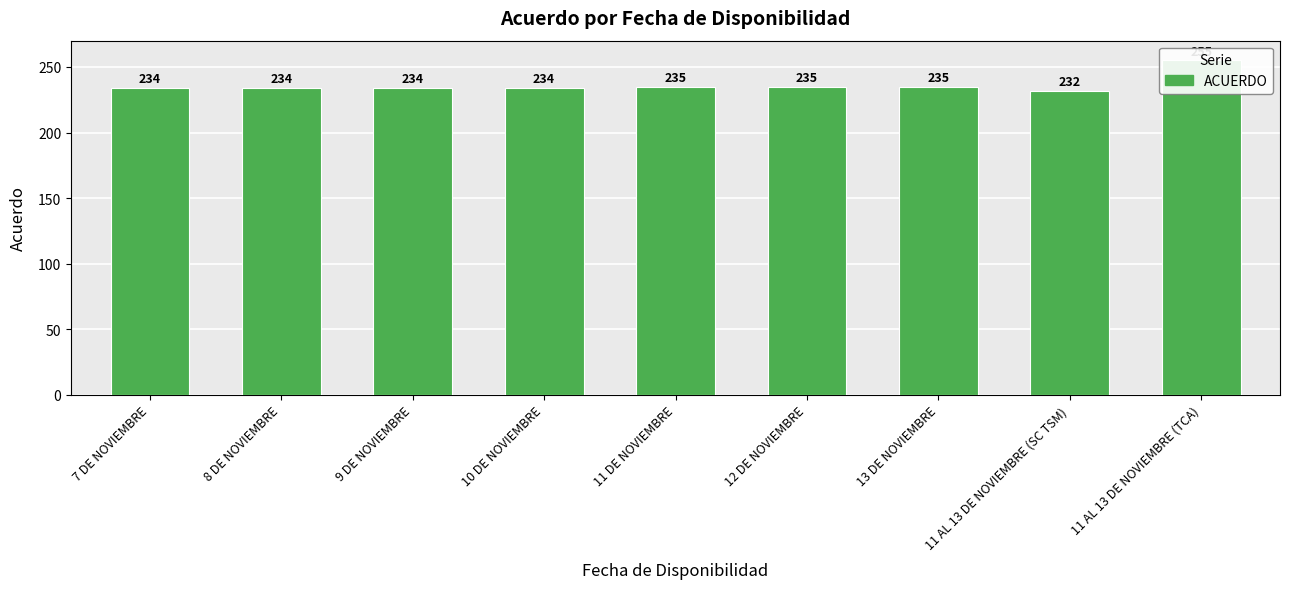

How many values exceed 234?

4